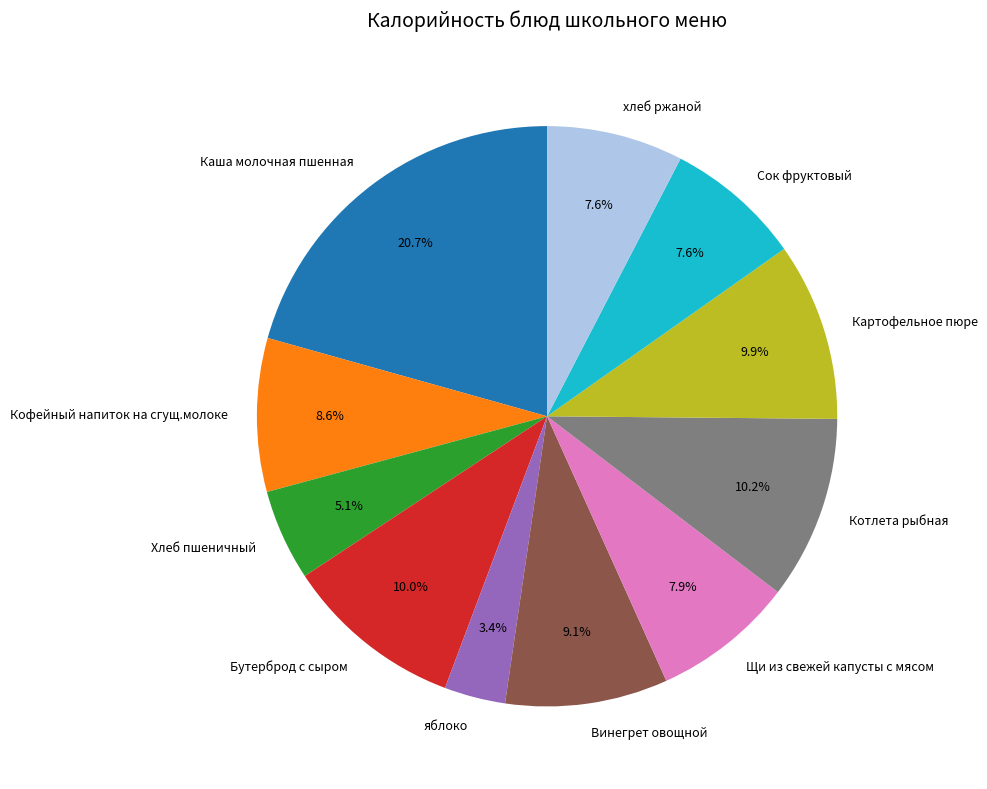

Which slice is the largest?

Каша молочная пшенная